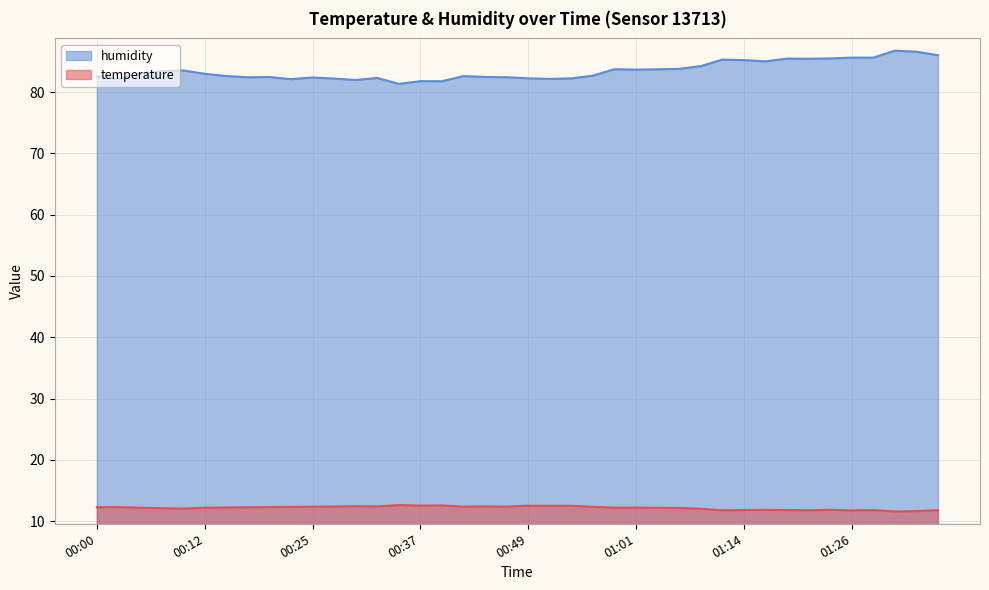

True or false: humidity and temperature intersect in this chart.

False